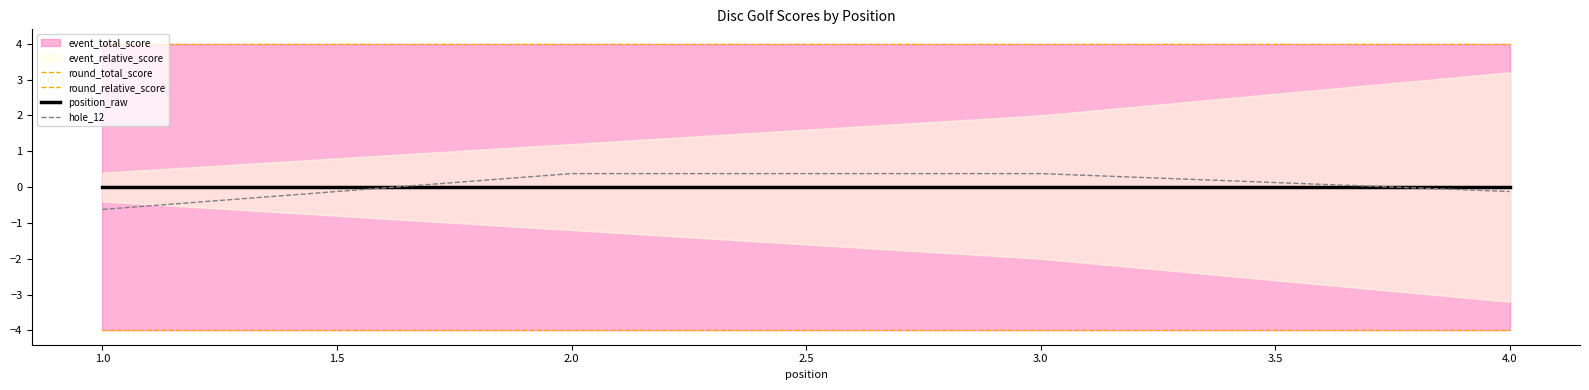

Where do position_raw and hole_12 first cross each other?

1.0 and 2.0